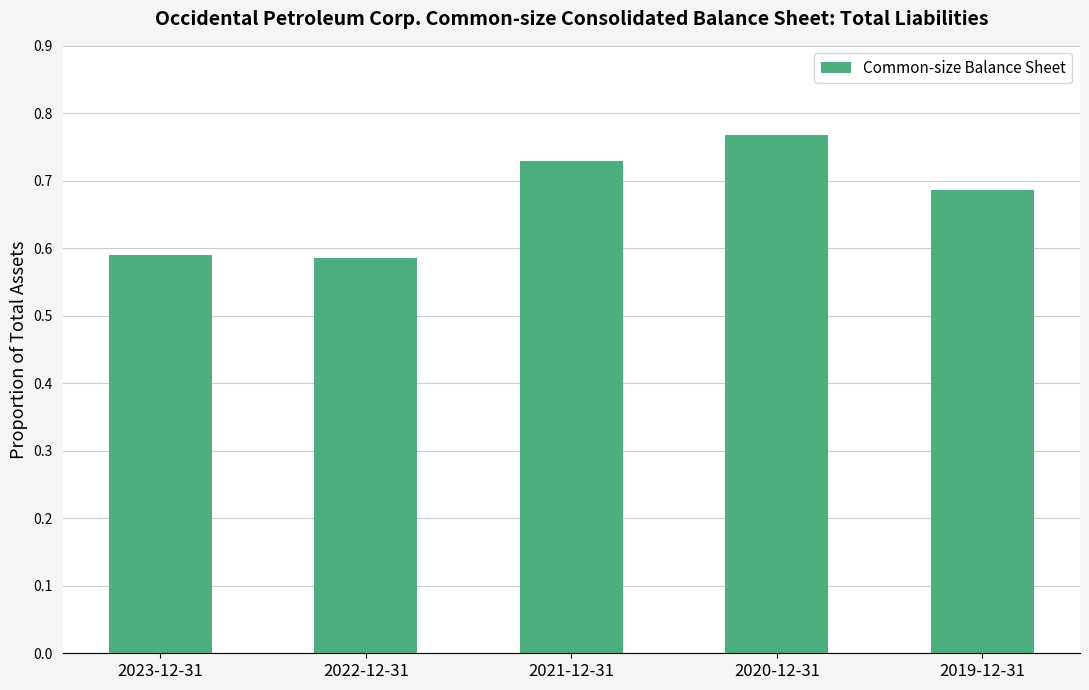

What is the difference between the maximum and minimum values?

0.2